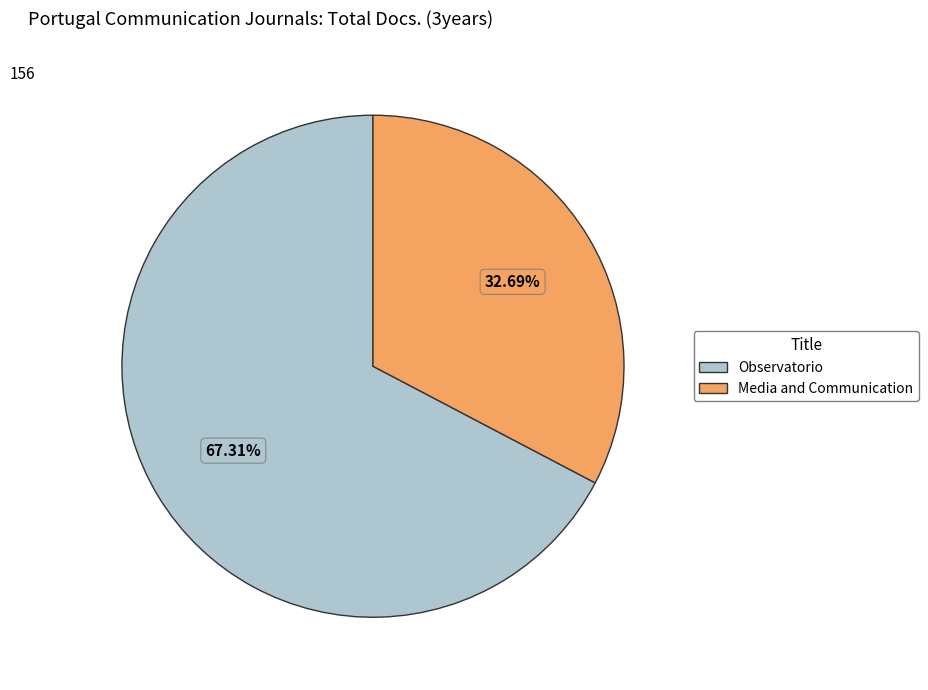

Is it true that Observatorio is 62% of the pie?

False